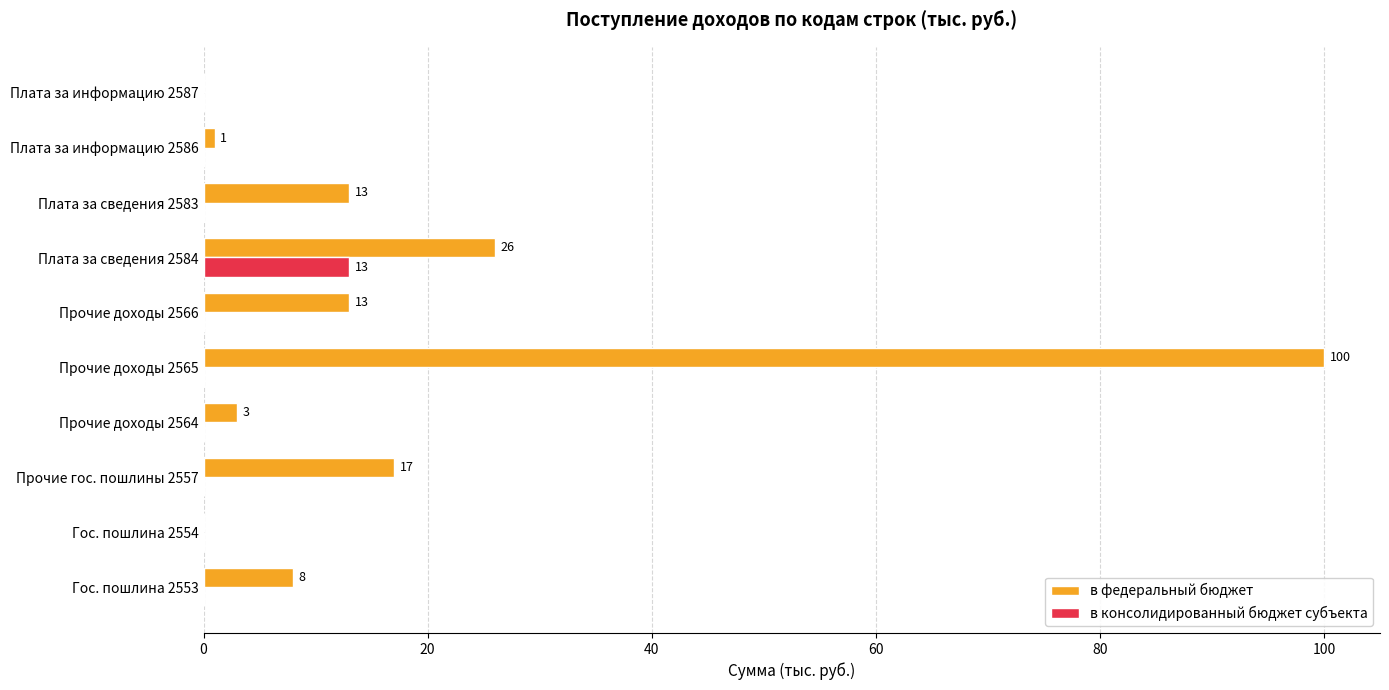

What are all the series names shown in the legend?

в федеральный бюджет, в консолидированный бюджет субъекта